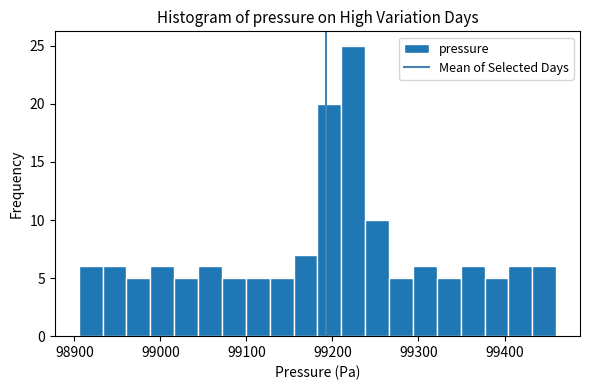

Around what value on the x-axis is the tallest bar? Give the approximate position of its centre, as read against the axis.

99220